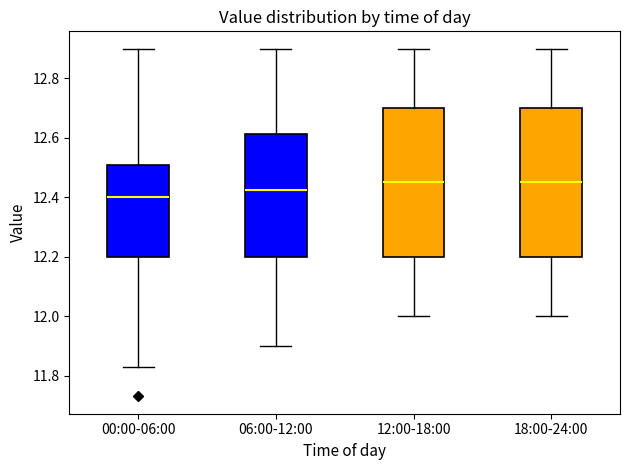

Reading left to right, transcribe this box plot: for each box, give where its median line is, the range the box spans, and where its two whiskers end, as read against the y-axis. The values are not printed on the chart, so give them approximately, as read against the axis.

00:00-06:00: median 12.40, box 12.20 to 12.50, whiskers 11.84 to 12.90
06:00-12:00: median 12.42, box 12.20 to 12.62, whiskers 11.90 to 12.90
12:00-18:00: median 12.46, box 12.20 to 12.70, whiskers 12.00 to 12.90
18:00-24:00: median 12.46, box 12.20 to 12.70, whiskers 12.00 to 12.90